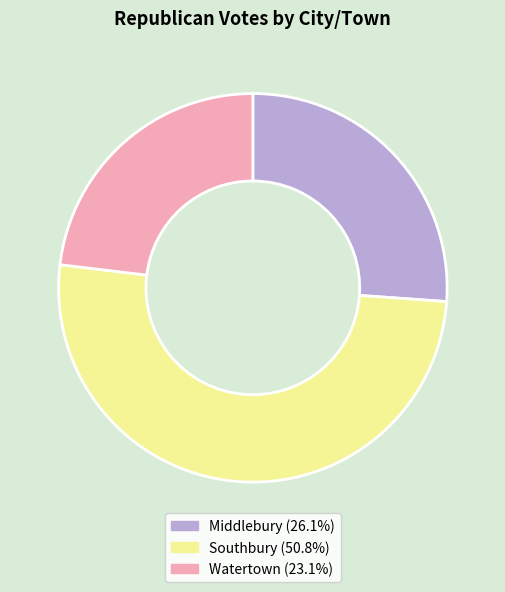

Approximately how many times larger is the value at Watertown compared to Middlebury?

0.9